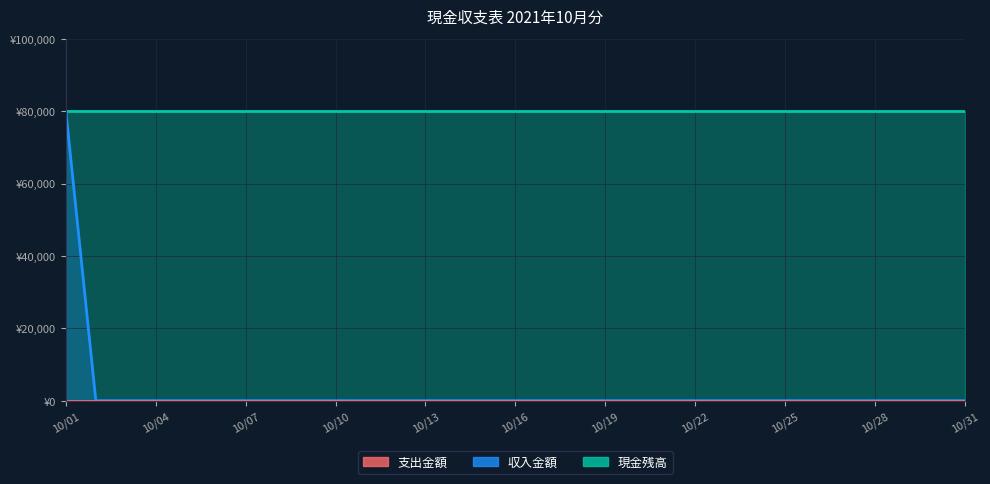

List the series in order of their peak value, highest first.

収入金額, 現金残高, 支出金額